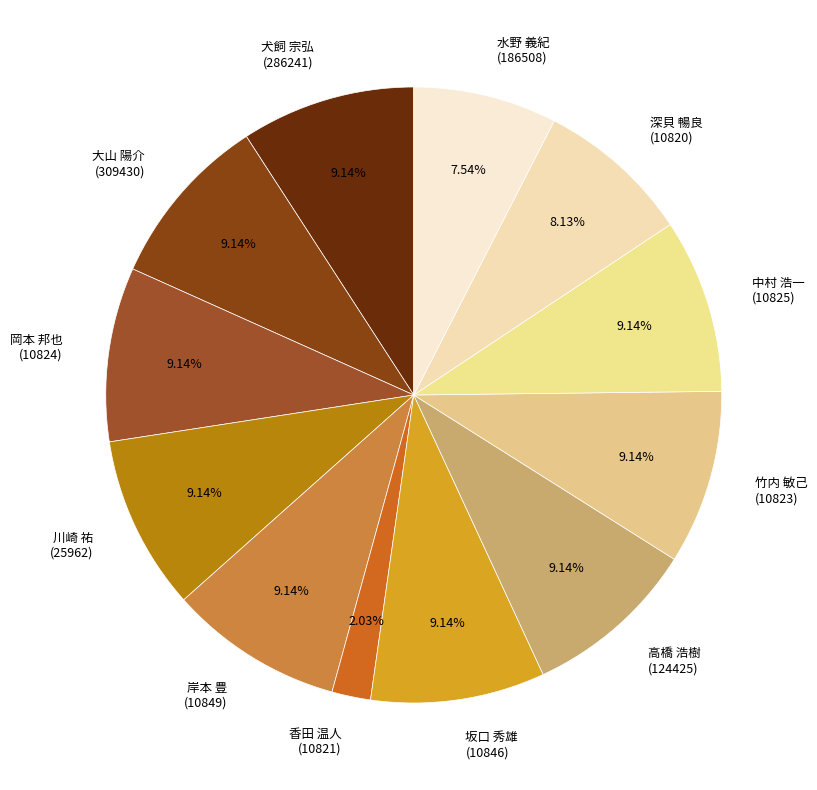

Is the sum of 坂口 秀雄 (10846) and 岸本 豊 (10849) greater than half?

No